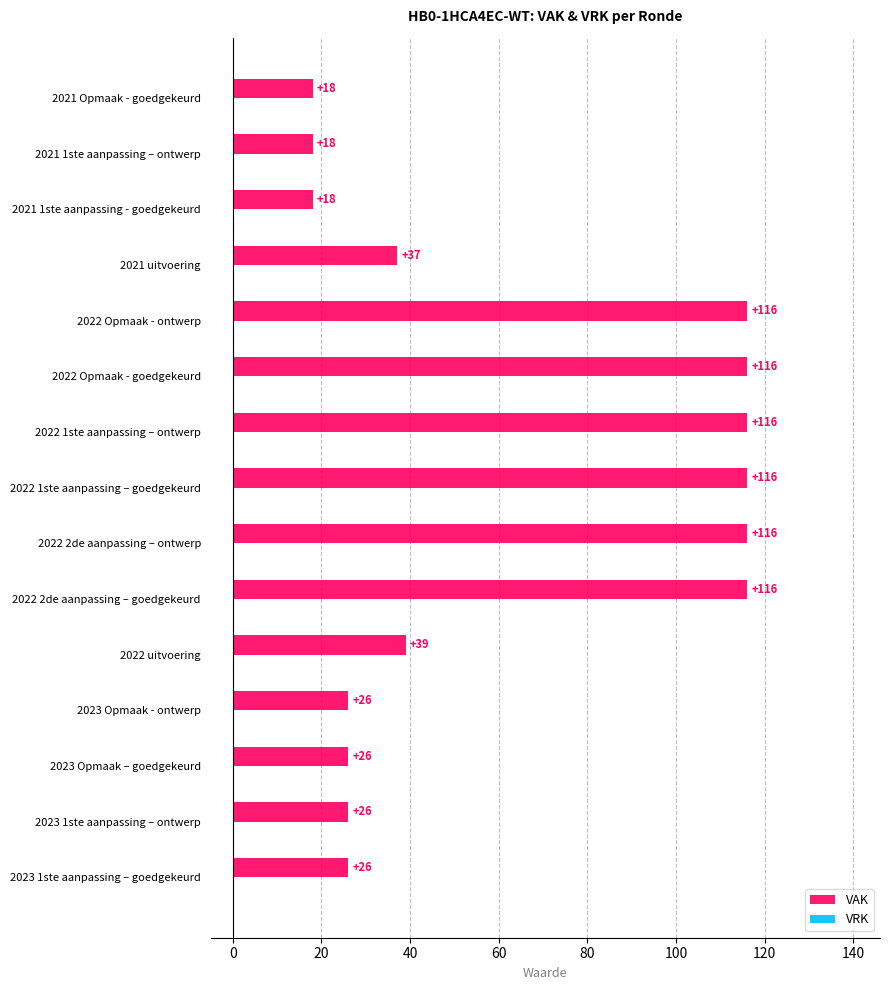

How many bars are there in total?

15